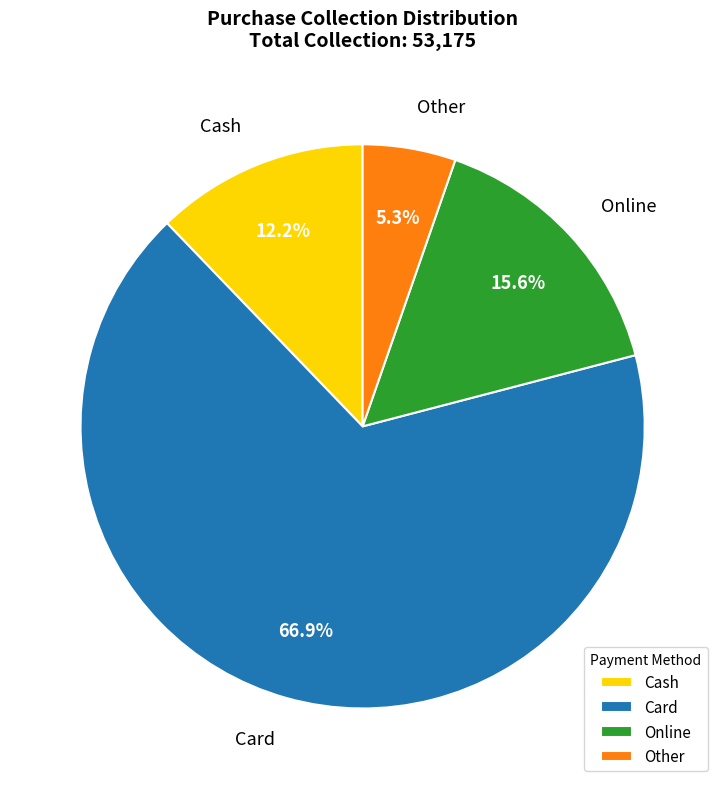

Which category has the smallest portion of the pie?

Other